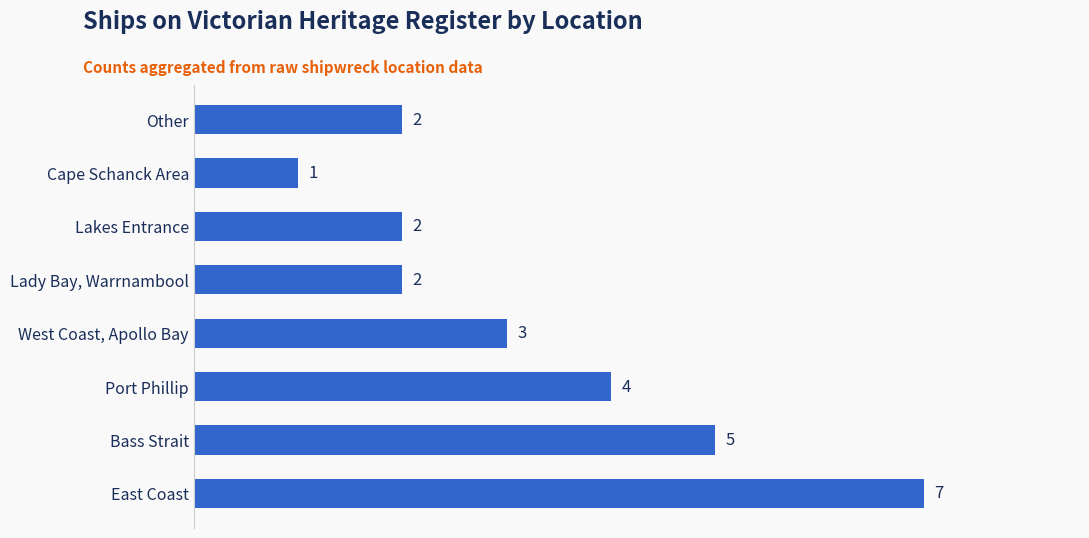

Reading bottom to top, transcribe all the data shown in this chart.

7	5	4	3	2	2	1	2